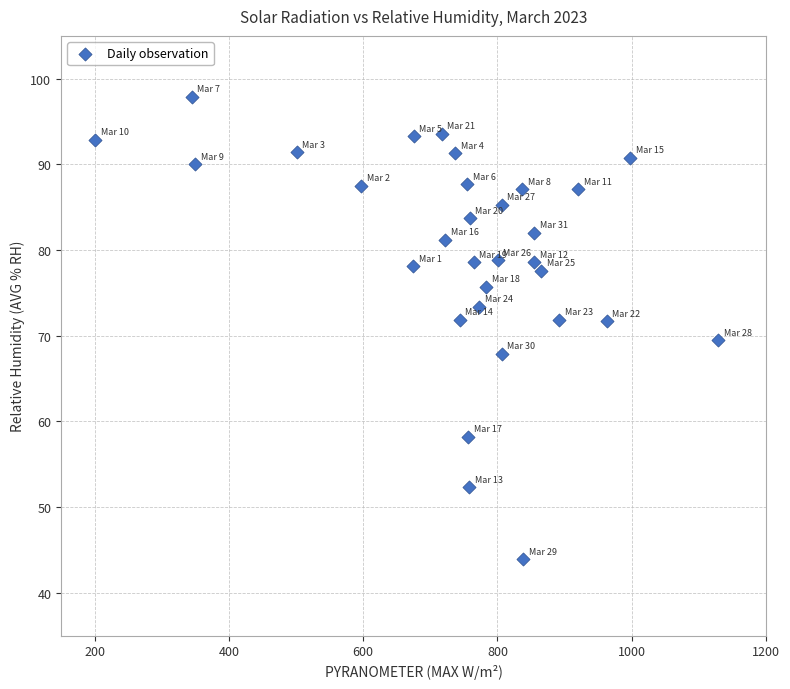

What is the range of X values (max minus min)?

928.0